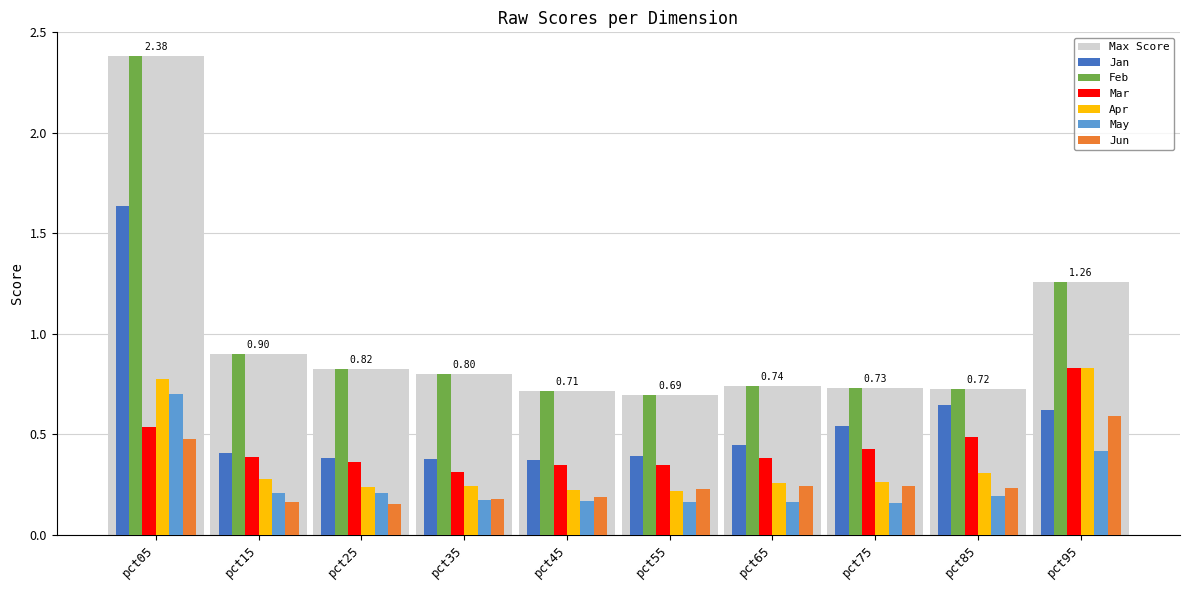

How many series are shown in this chart?

6